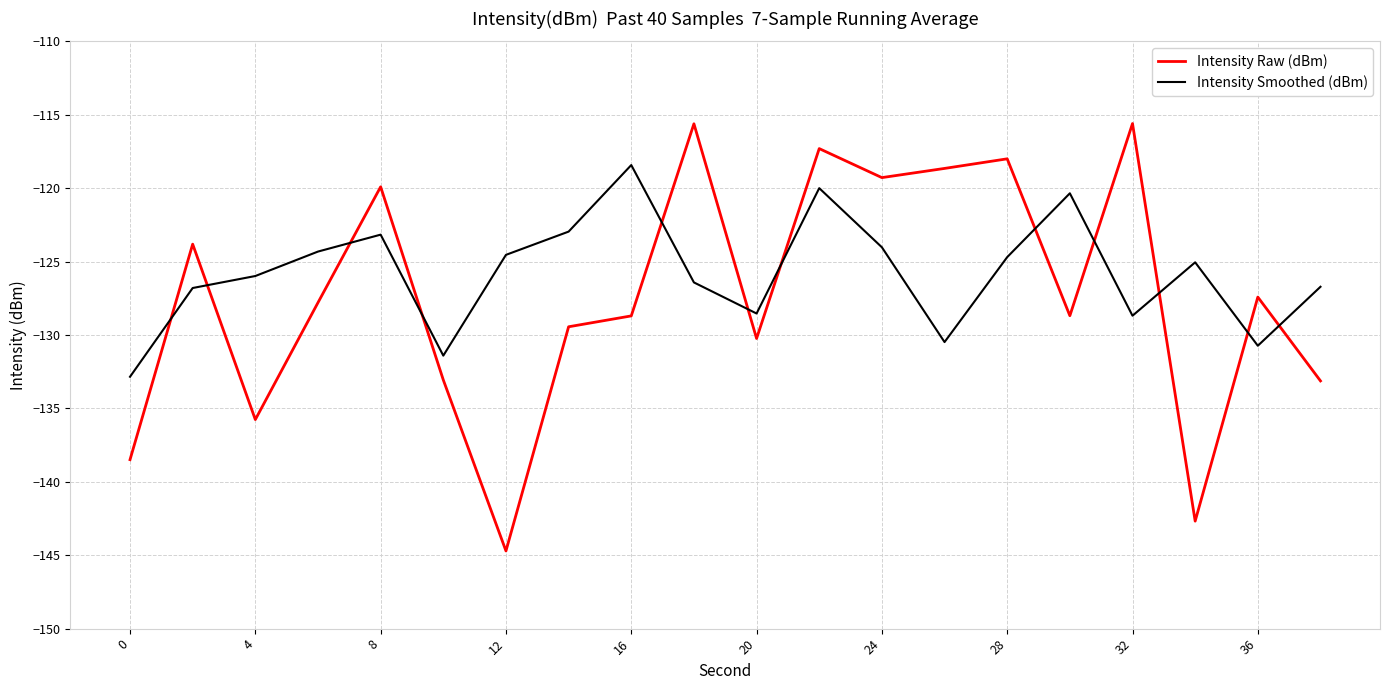

What is the difference between the maximum and minimum values in the Intensity Raw (dBm) series?

29.1